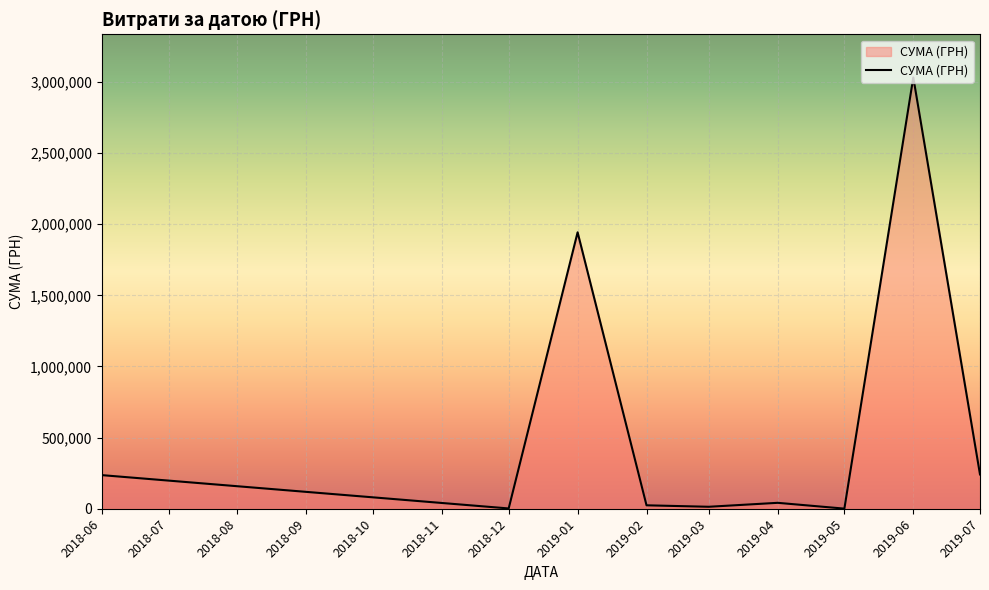

What is the maximum value shown in the chart?

3032049.1